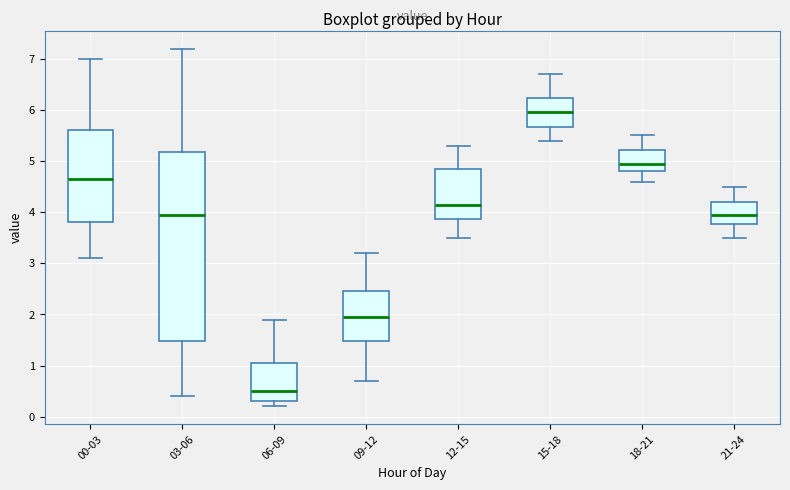

Which box's median line is the lowest?

06-09